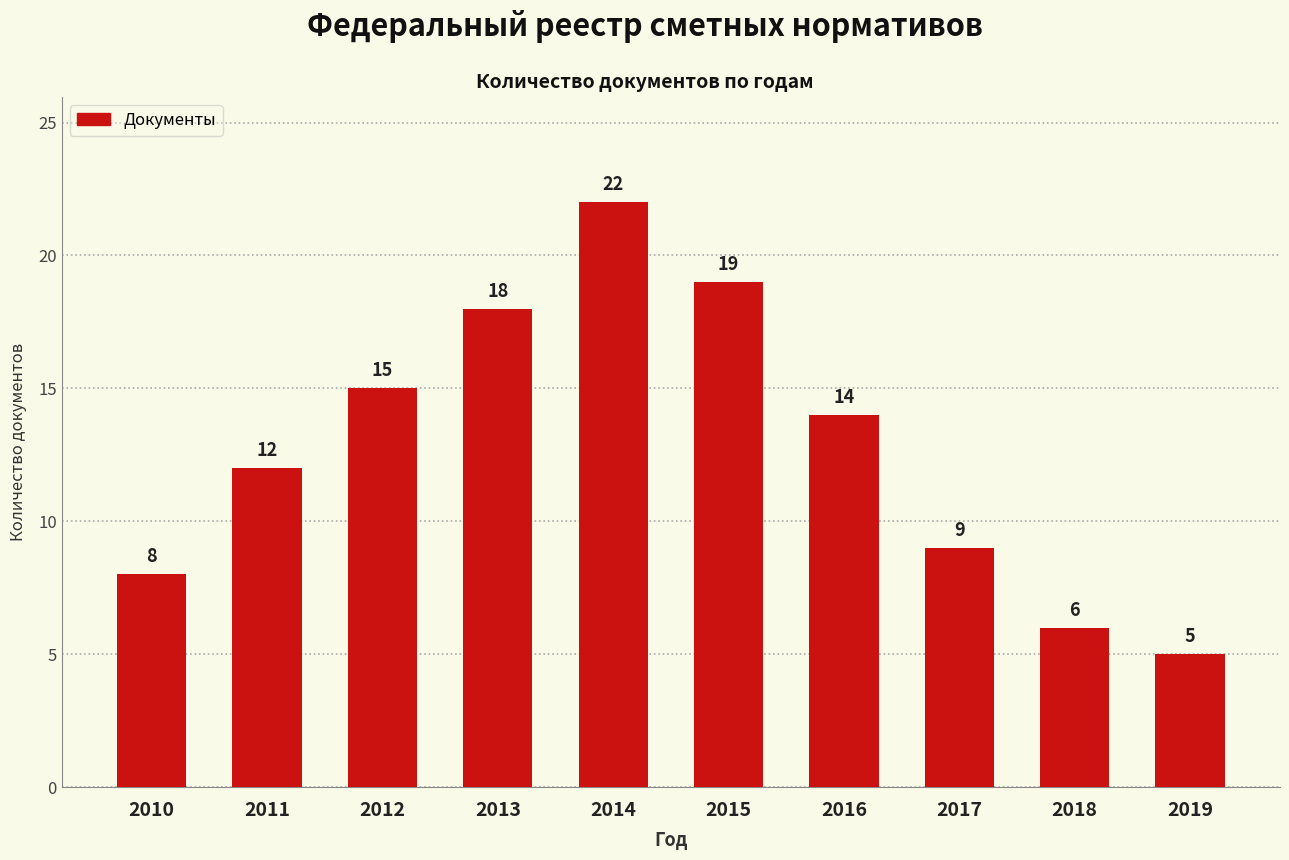

What is the maximum value shown in the chart?

22